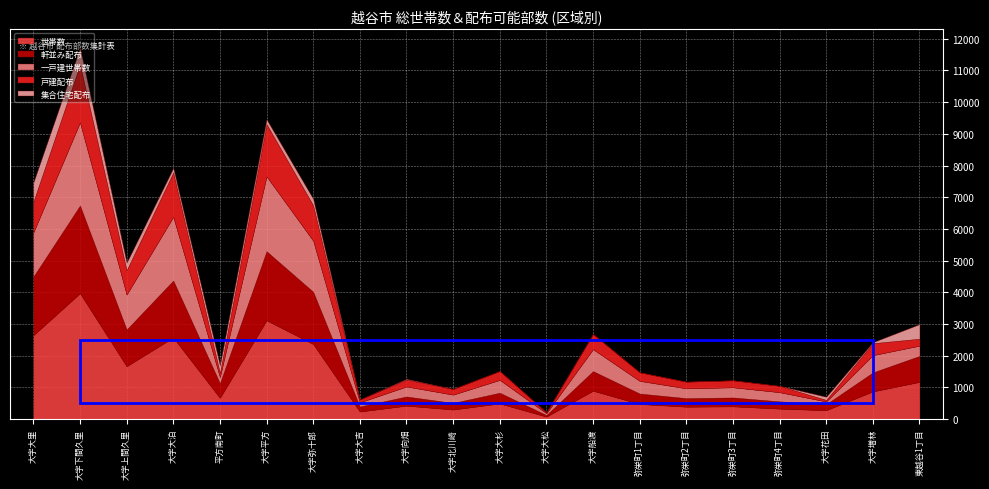

True or false: 軒並み配布 has a value of 340 at 大字大杉.

True